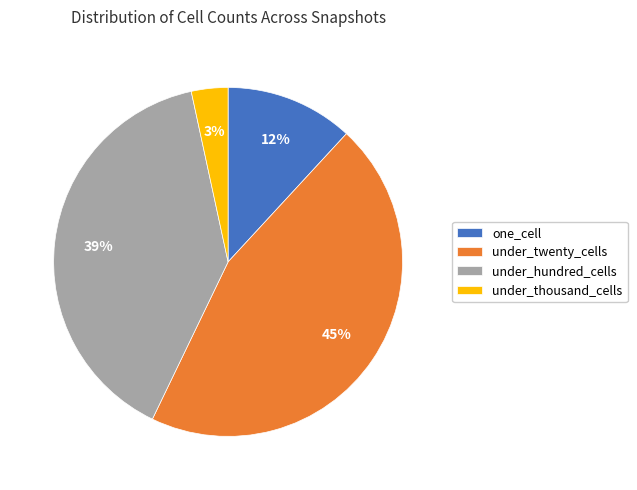

Between one_cell and under_thousand_cells, which is larger?

one_cell